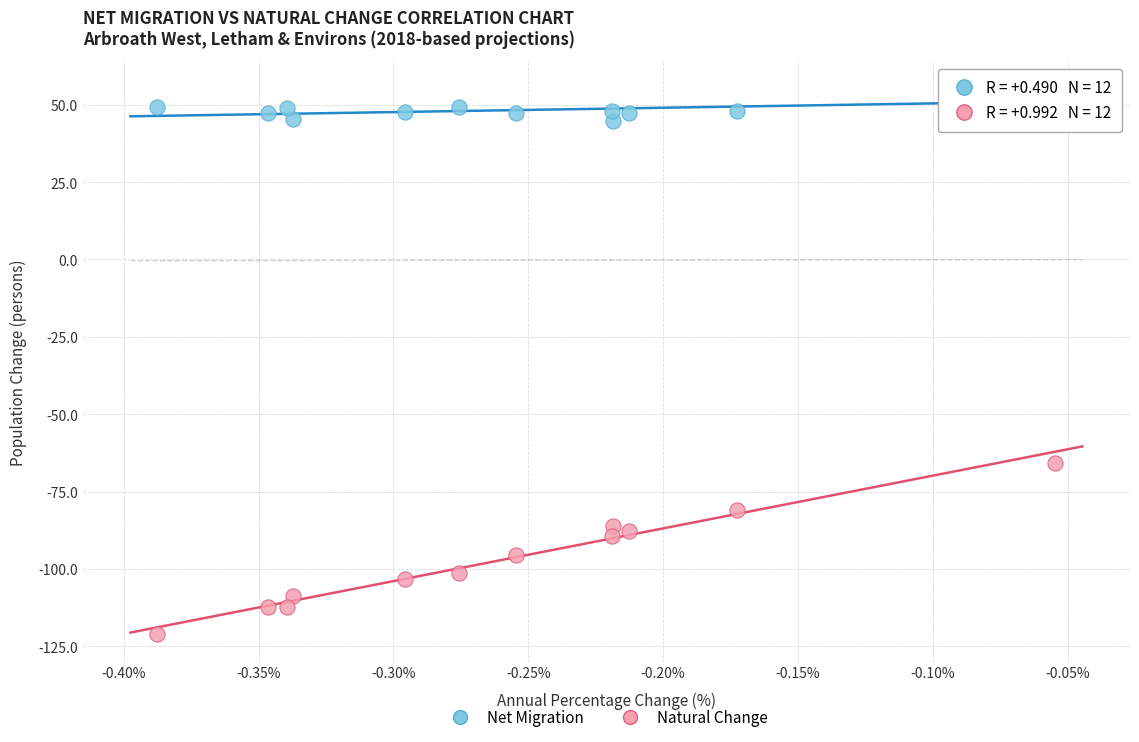

Which series contains the highest Y value?

Net Migration